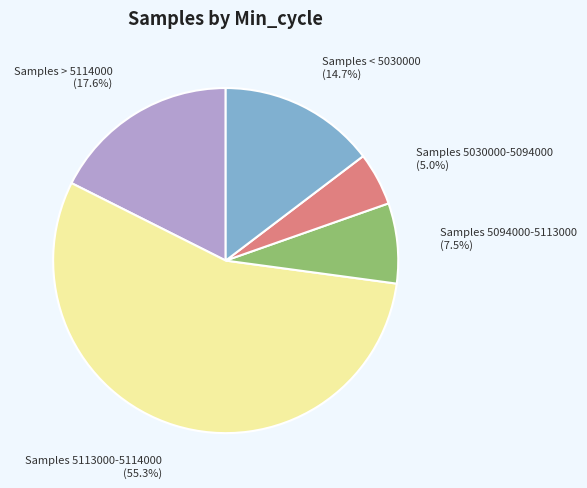

Approximately how many times larger is the value at Samples > 5114000 compared to Samples < 5030000?

1.2